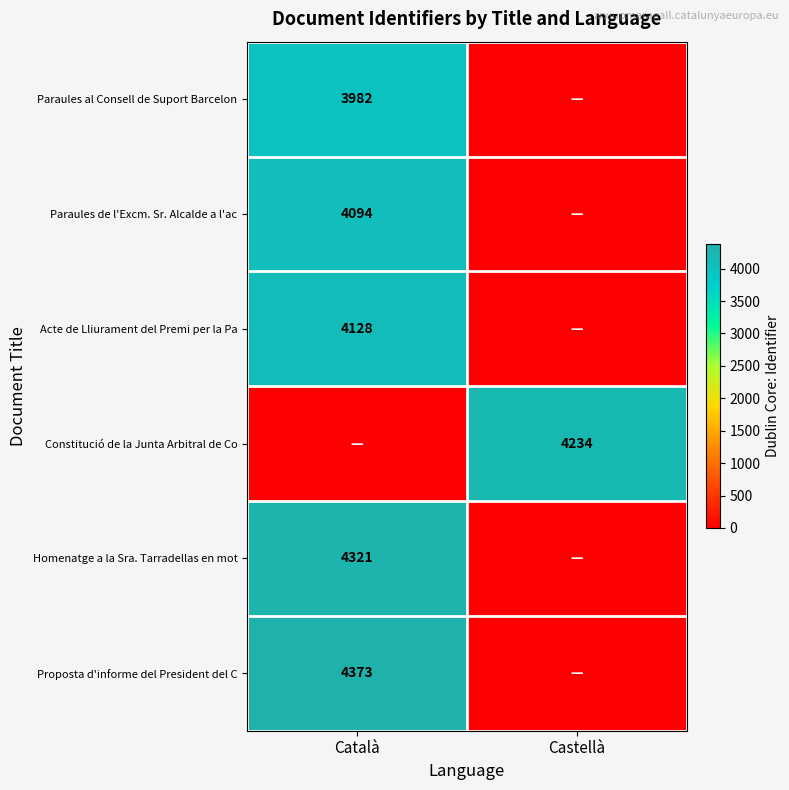

Is the value of Homenatge a la Sra. Tarradellas en mot at Català greater than the value of Paraules de l'Excm. Sr. Alcalde a l'ac at Català?

Yes